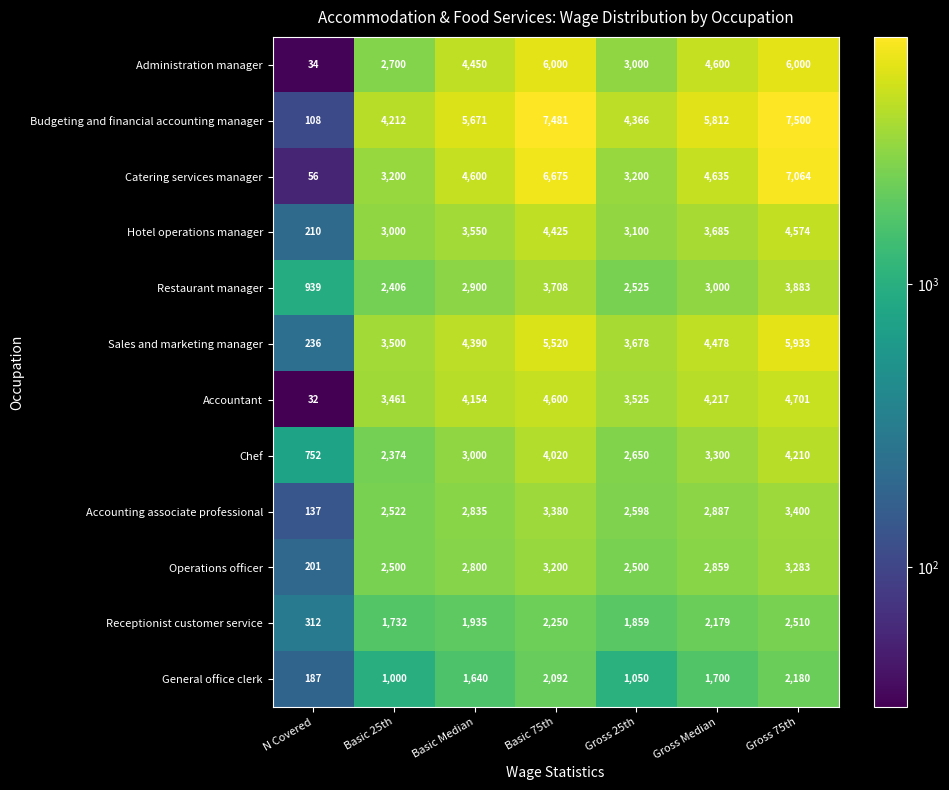

At which label is Budgeting and financial accounting manager closest to 3804?

Basic 25th